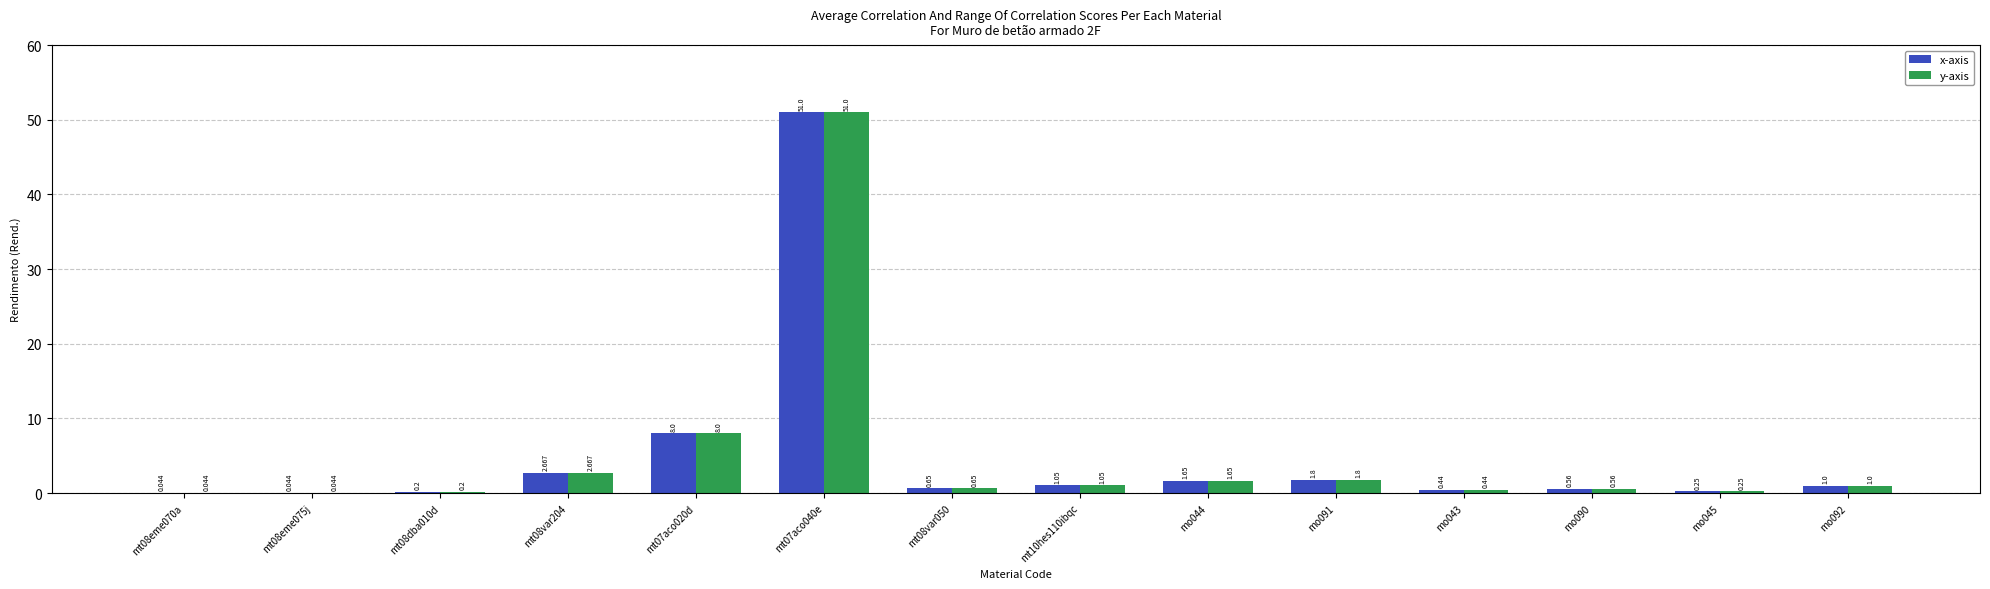

Are the bars grouped side by side (vs. stacked)?

Yes